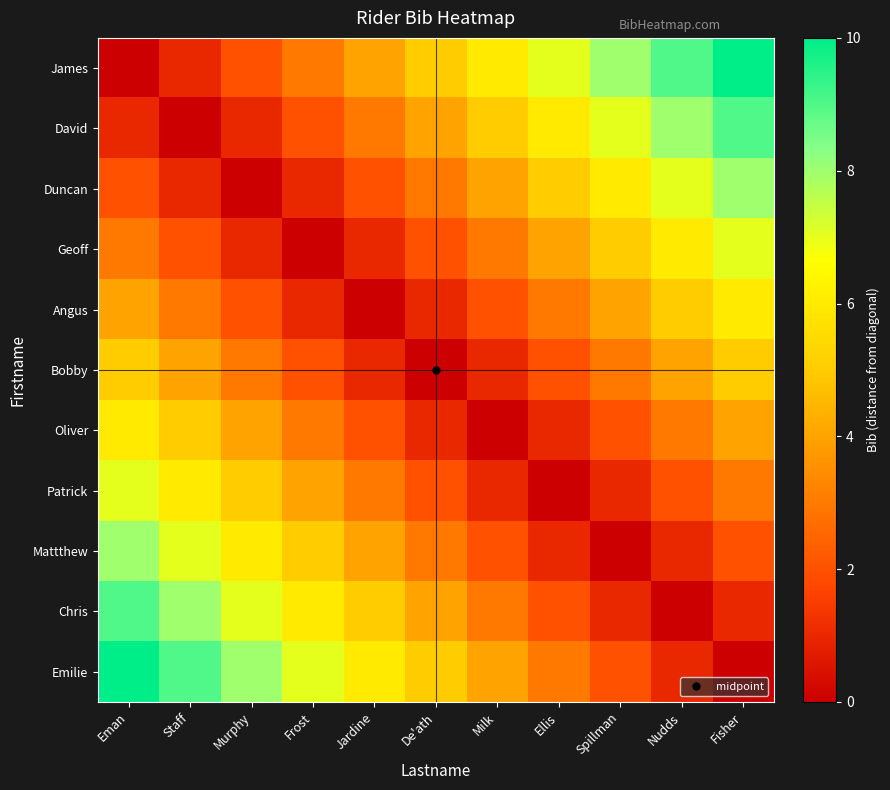

What is the total value across all series at Ellis?

34